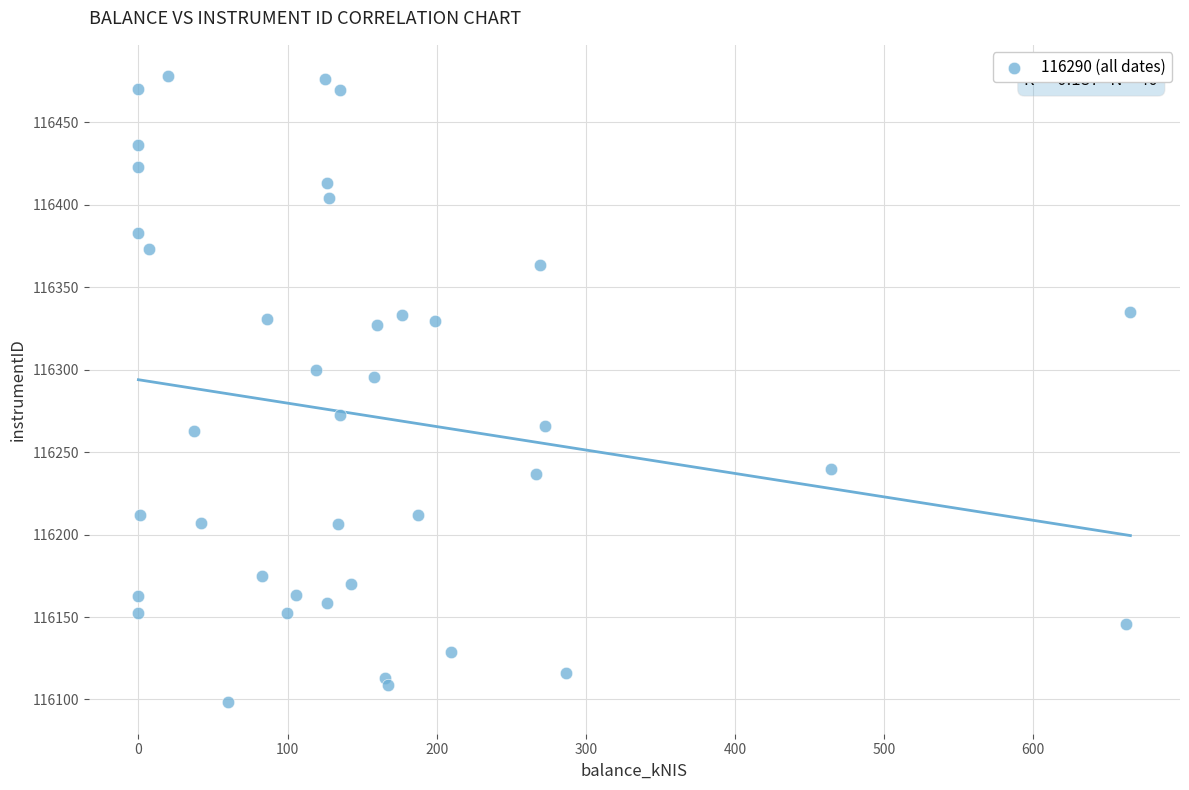

What Y value in the scatter plot is closest to 116288?

116295.7